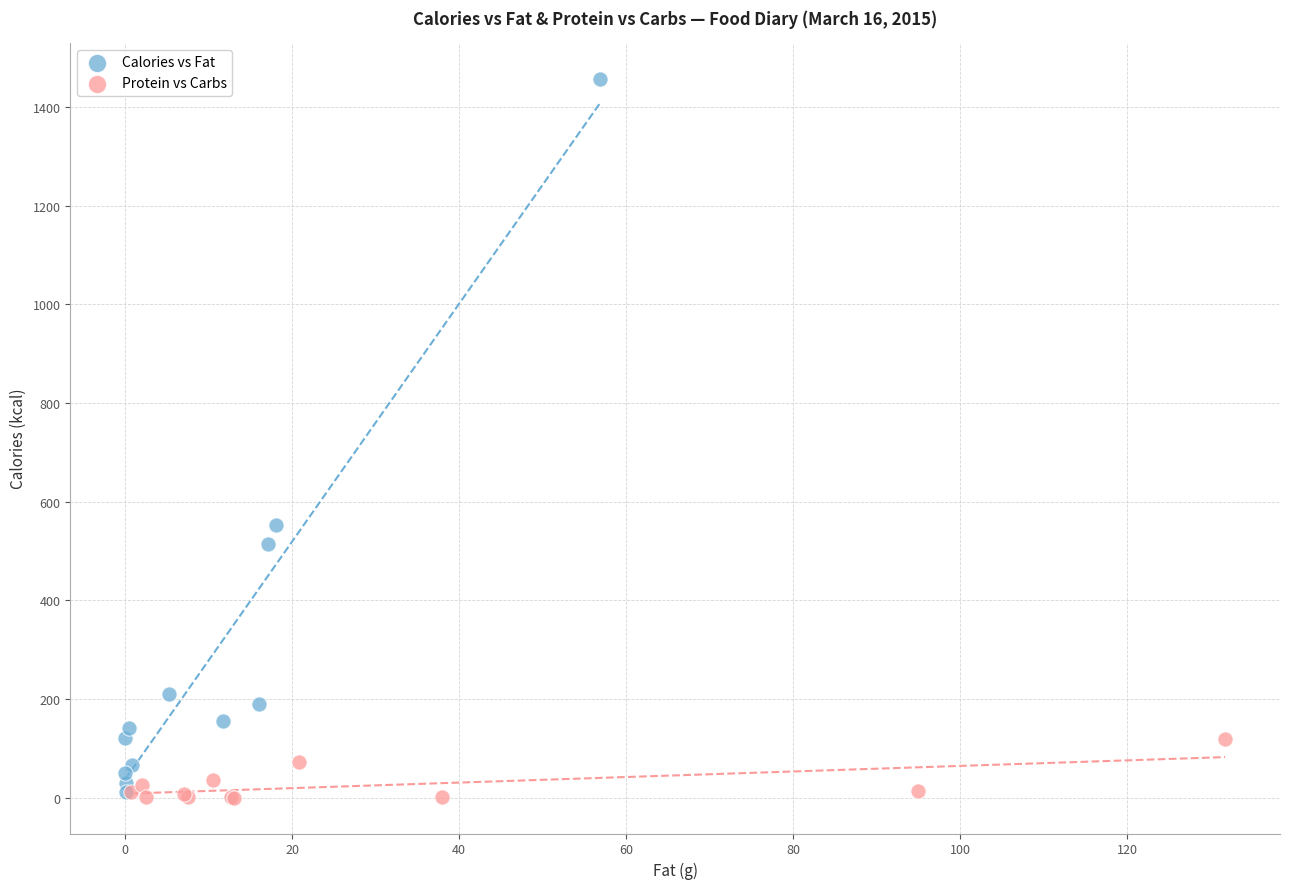

Which series has the widest spread of Y values?

Calories vs Fat